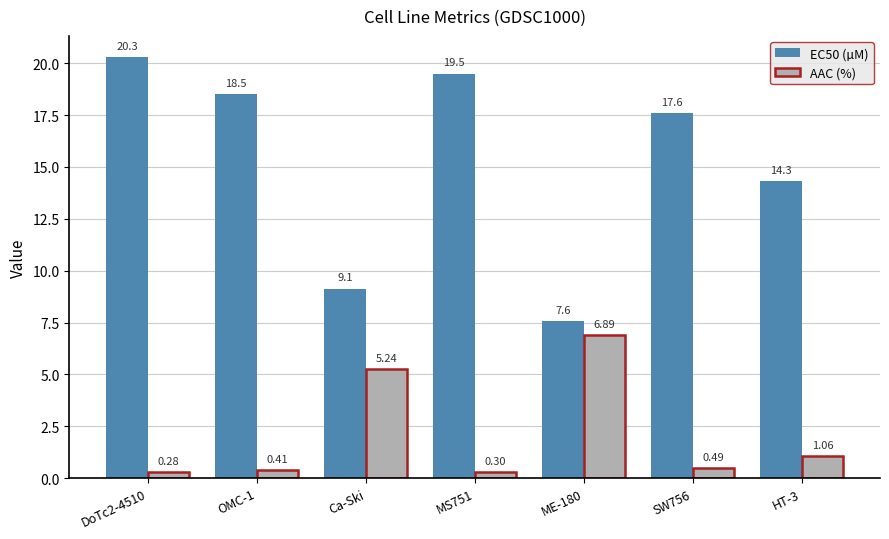

What are all the series names shown in the legend?

EC50 (µM), AAC (%)